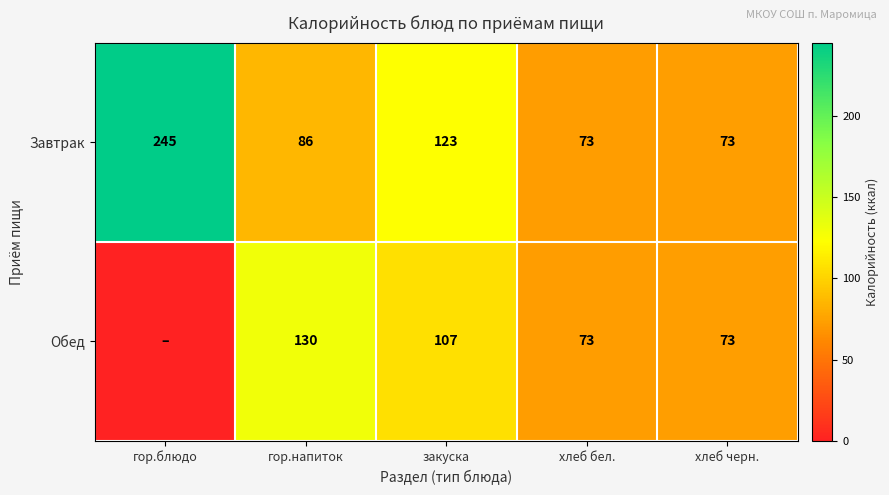

What is the sum of all Завтрак values?

600